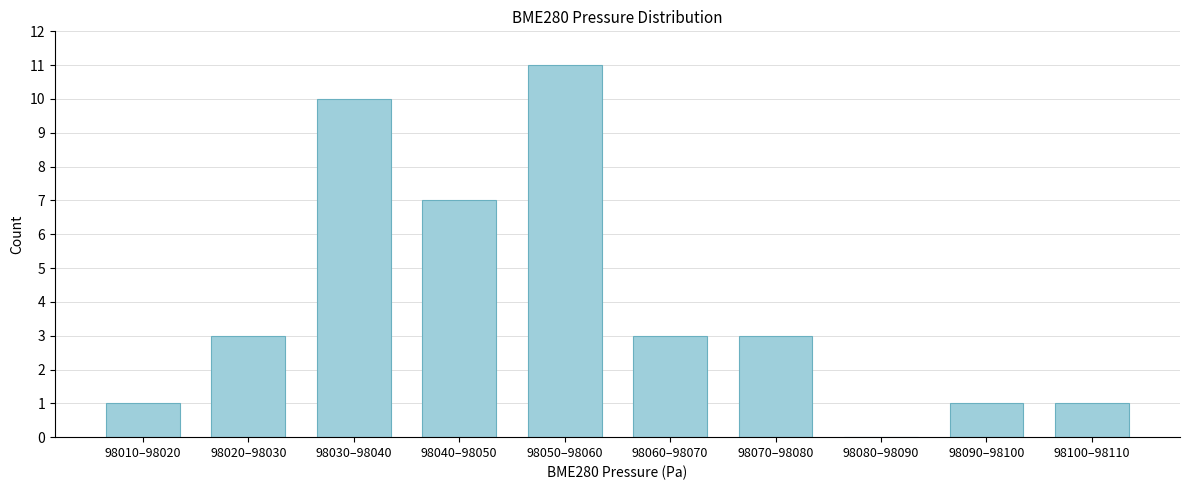

Reading left to right, list all the values displayed in this chart.

98010–98020=1	98020–98030=3	98030–98040=10	98040–98050=7	98050–98060=11	98060–98070=3	98070–98080=3	98080–98090=0	98090–98100=1	98100–98110=1